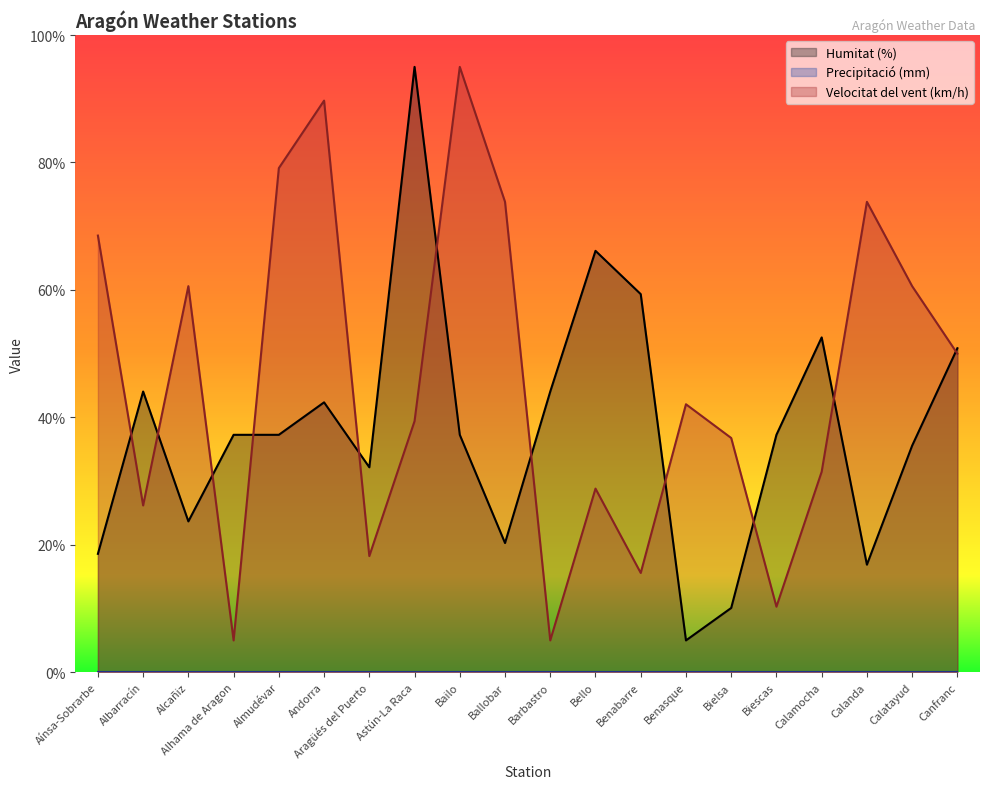

The value of Velocitat del vent (km/h) at Ballobar is 73.8. True or false?

True